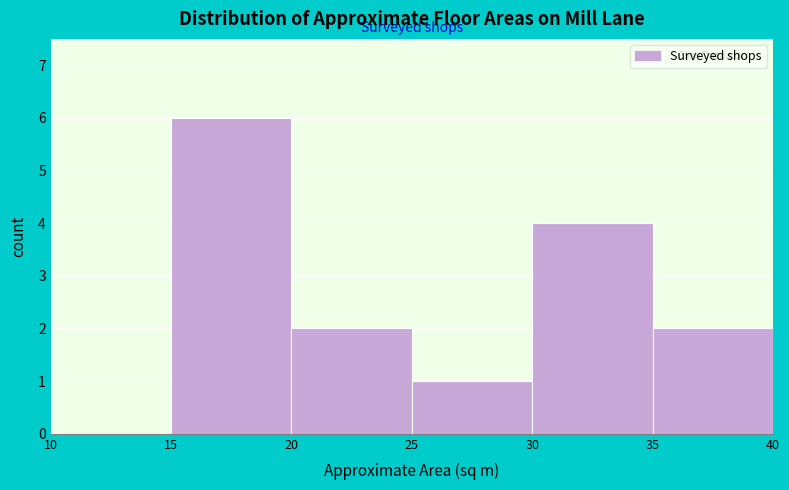

Reading left to right, list every bar in this chart as the range it spans on the x-axis followed by its height. The values are not printed on the chart, so give them approximately, as read against the axis.

10 to 15: 0
15 to 20: 6
20 to 25: 2
25 to 30: 1
30 to 35: 4
35 to 40: 2